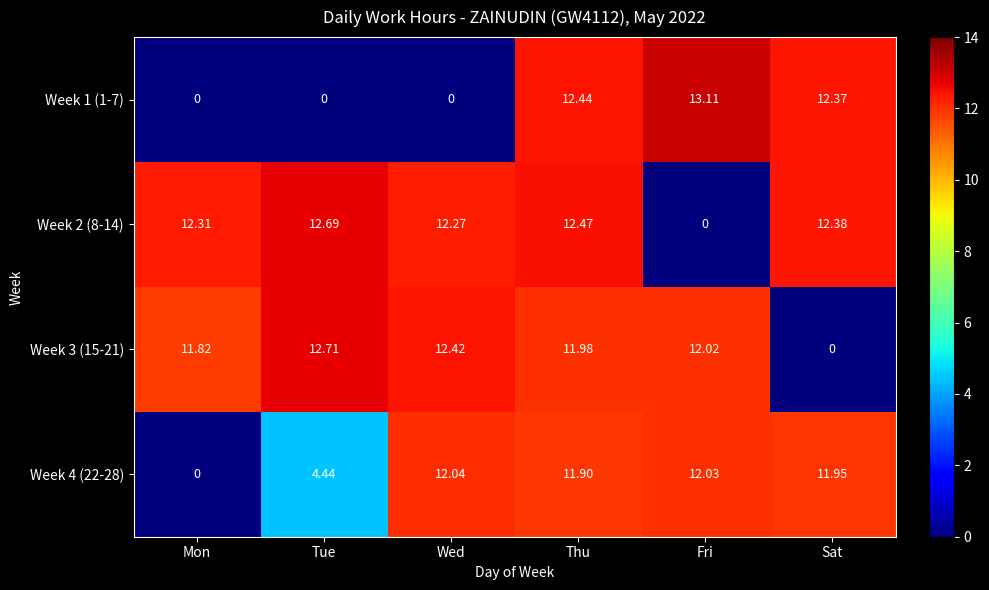

Where is Week 2 (8-14) nearest to the value 6?

Fri